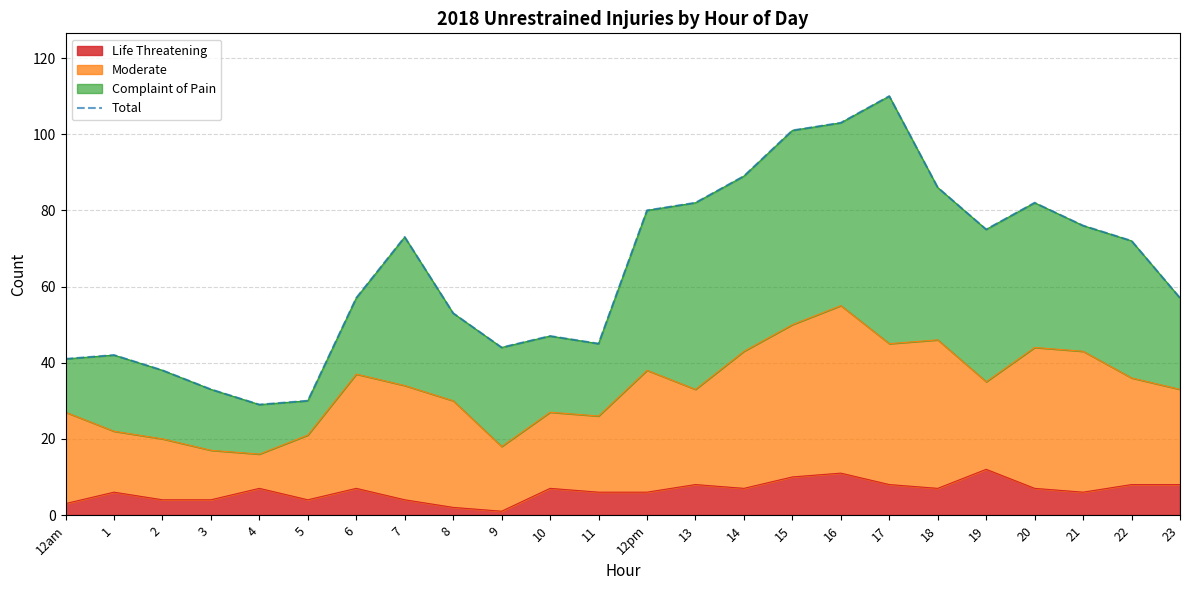

Reading left to right, list all the values displayed in this chart.

12am=41	1=42	2=38	3=33	4=29	5=30	6=57	7=73	8=53	9=44	10=47	11=45	12pm=80	13=82	14=89	15=101	16=103	17=110	18=86	19=75	20=82	21=76	22=72	23=57